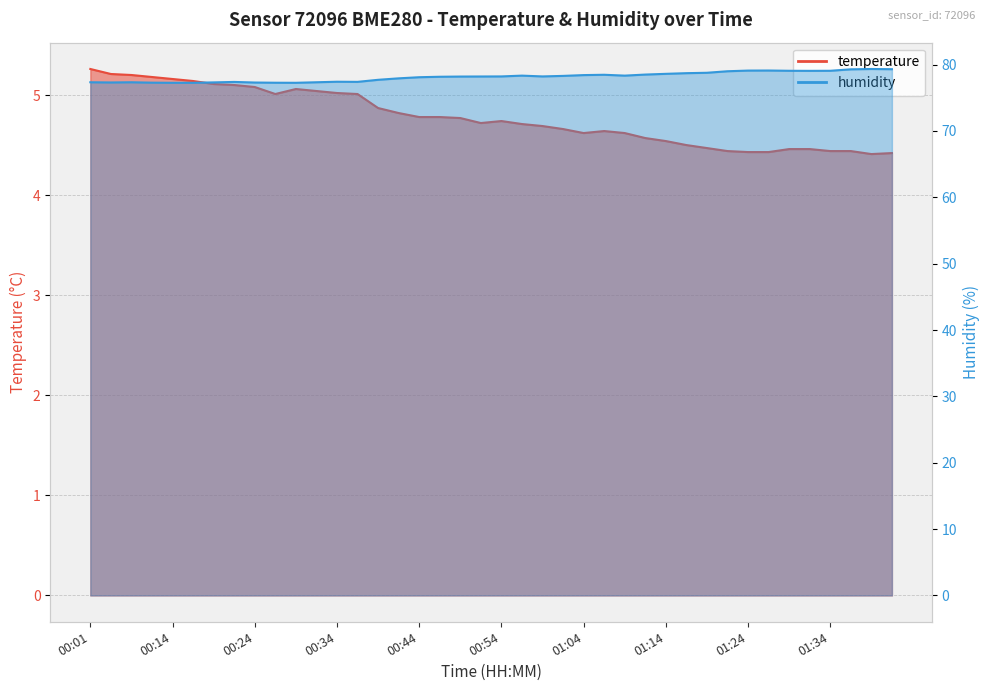

Reading left to right, transcribe all the data shown in this chart.

temperature: 5.3	5.2	5.2	5.2	5.2	5.1	5.1	5.1	5.1	5.0	5.1	5.0	5.0	5.0	4.9	4.8	4.8	4.8	4.8	4.7	4.7	4.7	4.7	4.7	4.6	4.6	4.6	4.6	4.5	4.5	4.5	4.4	4.4	4.4	4.5	4.5	4.4	4.4	4.4	4.4
humidity: 77.3	77.3	77.3	77.3	77.3	77.3	77.3	77.4	77.3	77.3	77.3	77.3	77.4	77.4	77.7	77.9	78.1	78.2	78.2	78.2	78.2	78.3	78.2	78.3	78.4	78.5	78.3	78.5	78.6	78.7	78.8	79.0	79.1	79.1	79.1	79.1	79.1	79.3	79.3	79.3